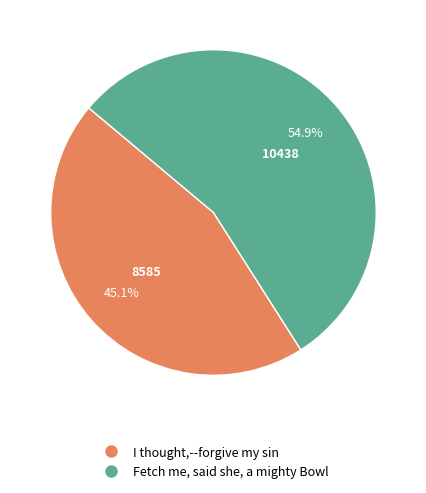

To the nearest percent, what portion does I thought,--forgive my sin represent?

45%